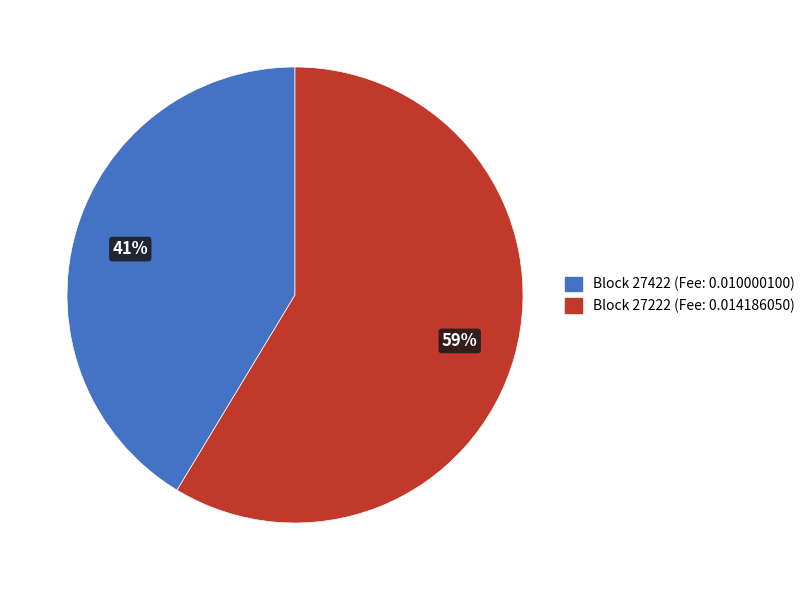

What percentage is the Block 27422 (Fee: 0.010000100) slice, to the nearest percent?

41%